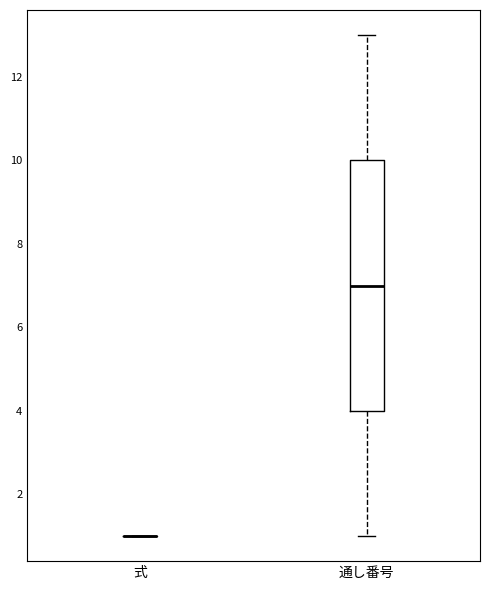

Reading left to right, transcribe this box plot: for each box, give where its median line is, the range the box spans, and where its two whiskers end, as read against the y-axis. The values are not printed on the chart, so give them approximately, as read against the axis.

式: box collapsed to a line at 1, whiskers 1 to 1
通し番号: median 7, box 4 to 10, whiskers 1 to 13